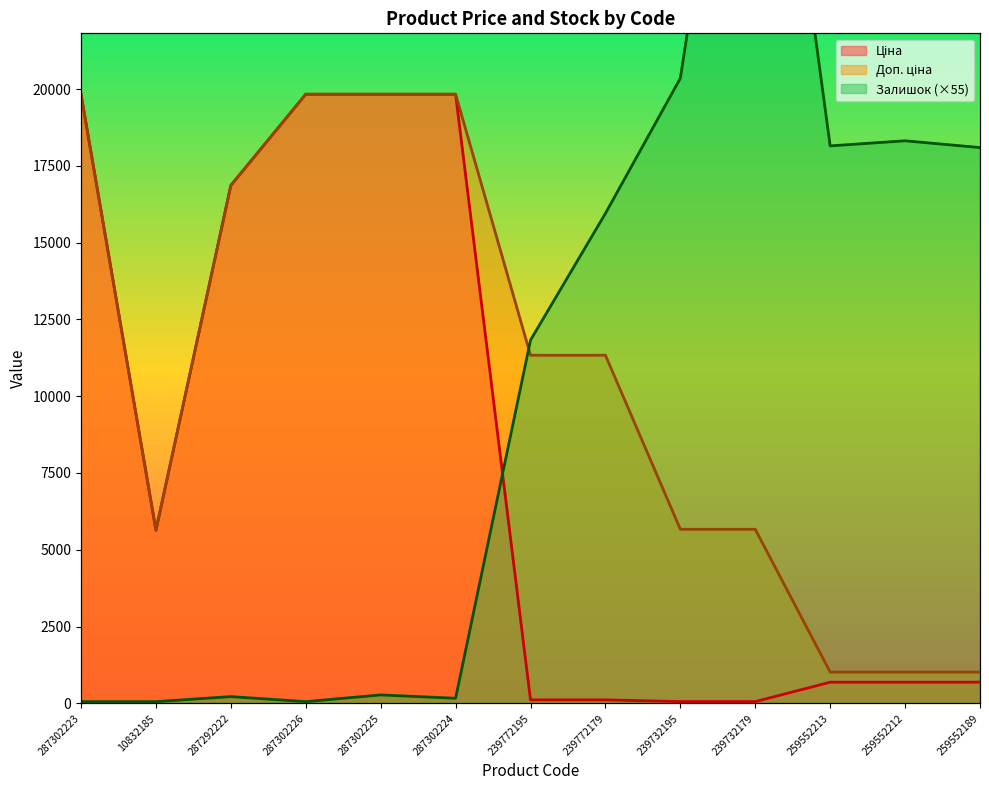

Where do Ціна and Залишок first cross each other?

287302224 and 239772195